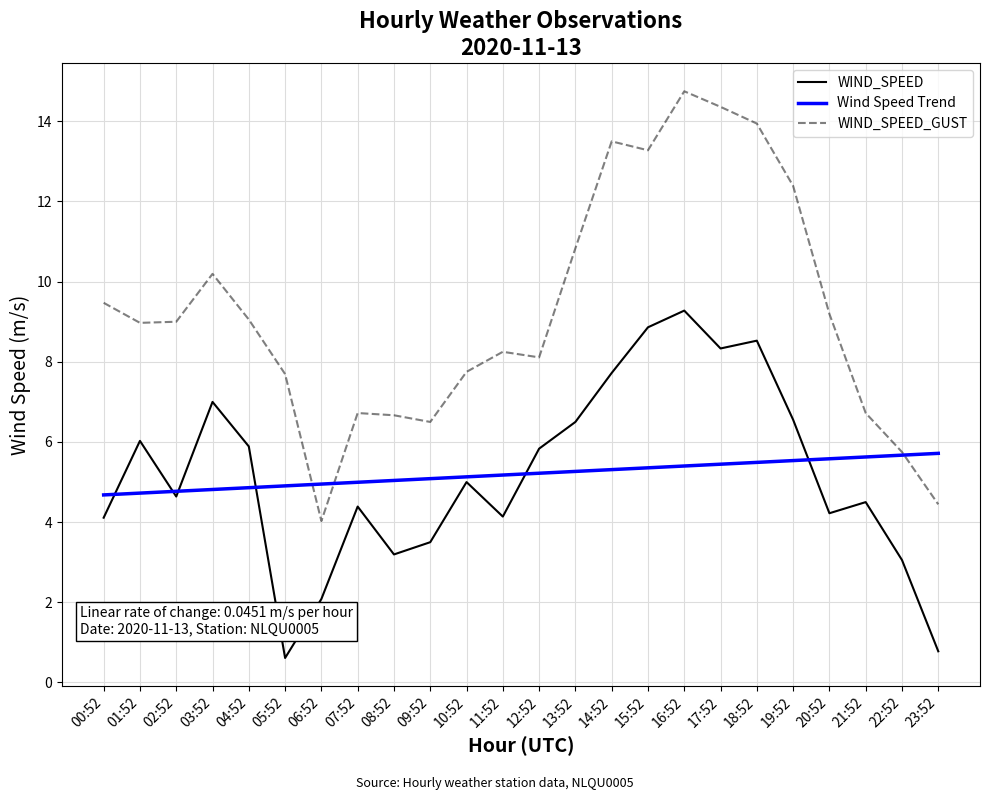

True or false: WIND_SPEED and WIND_SPEED_GUST cross at least once.

False